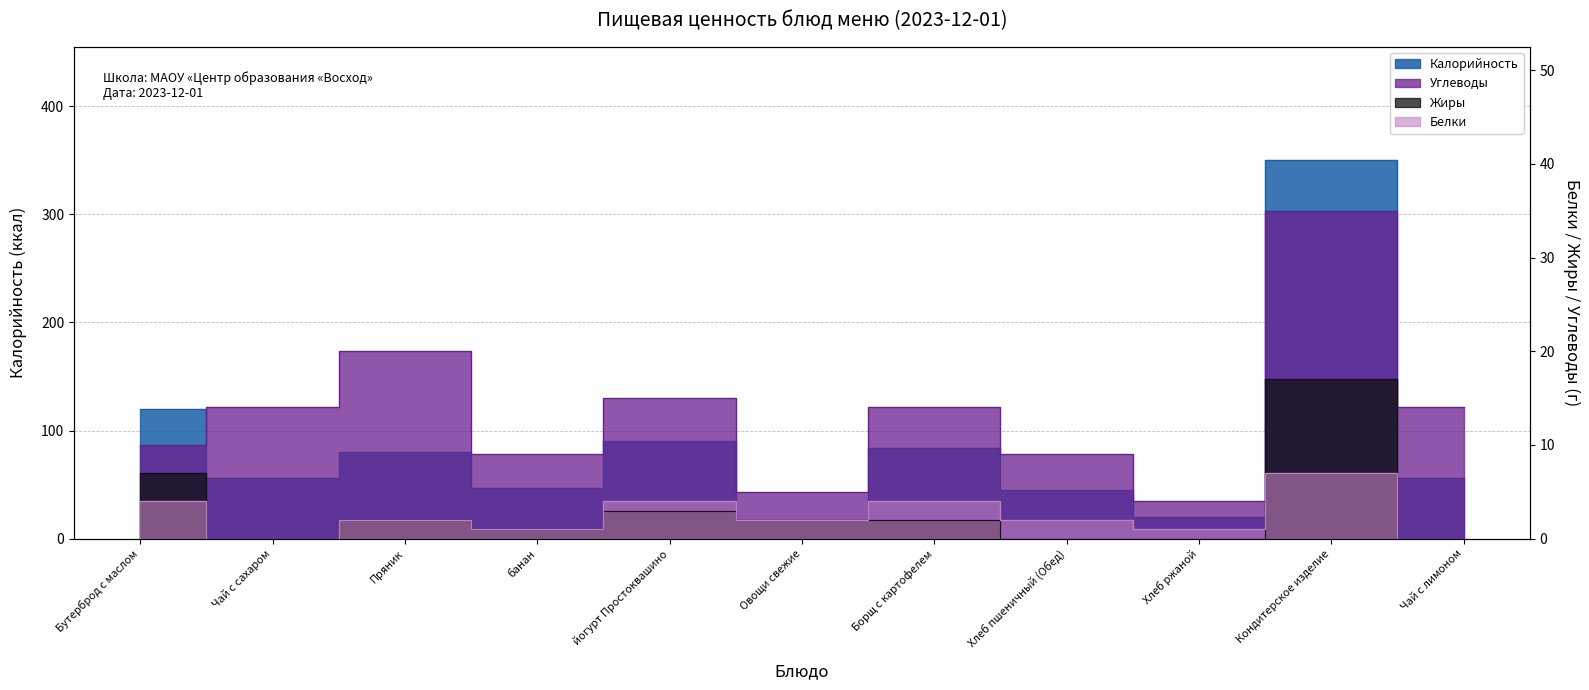

Read the Белки value at Борщ с картофелем.

4